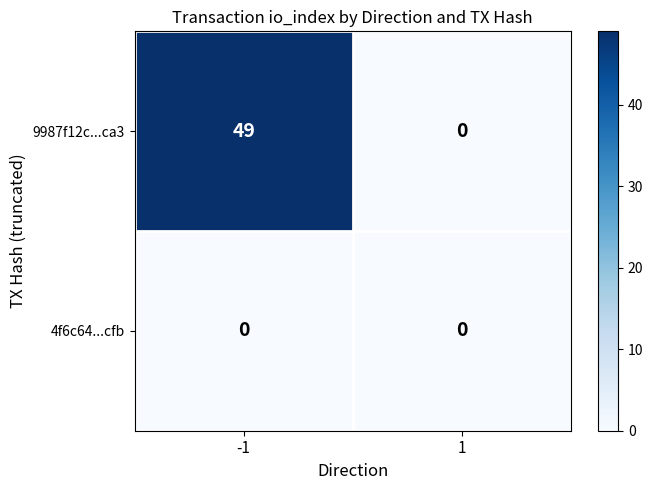

Which series changed the most between -1 and 1?

9987f12c...ca3